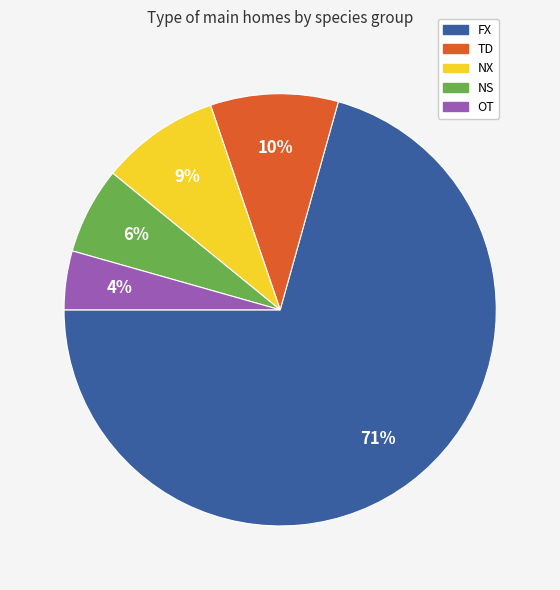

Is there a majority slice in this chart?

Yes